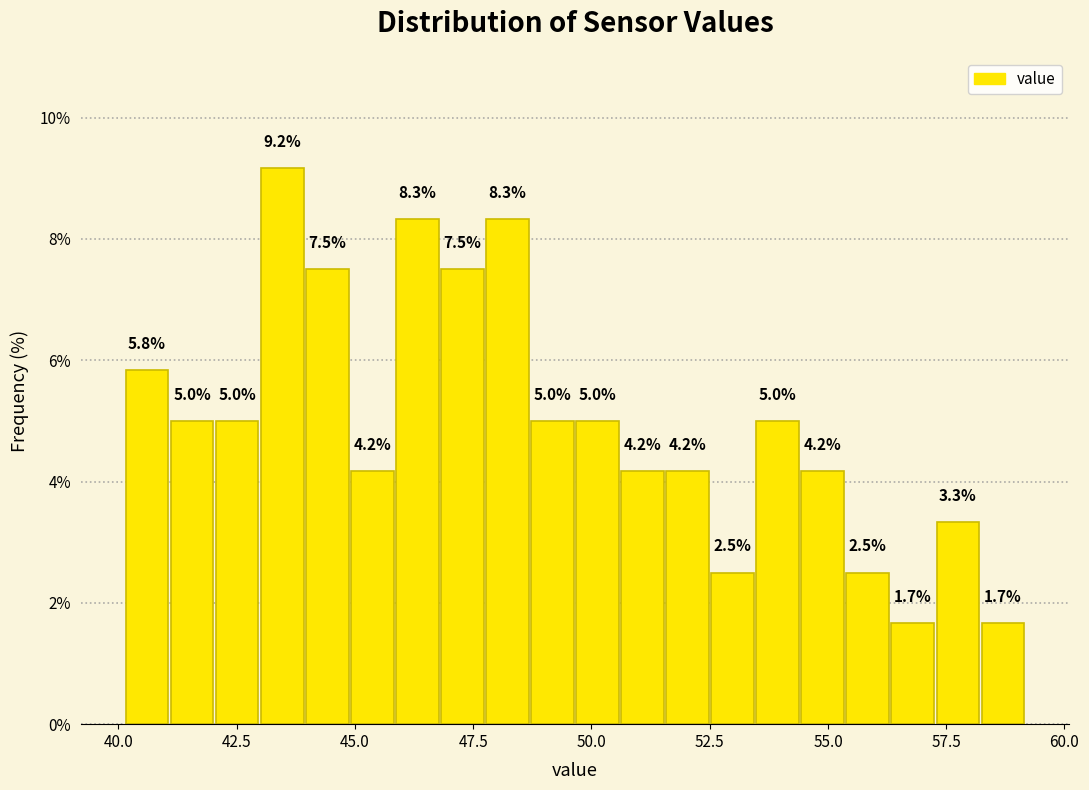

Read against the x-axis, roughly where is the centre of the tallest bar?

43.5